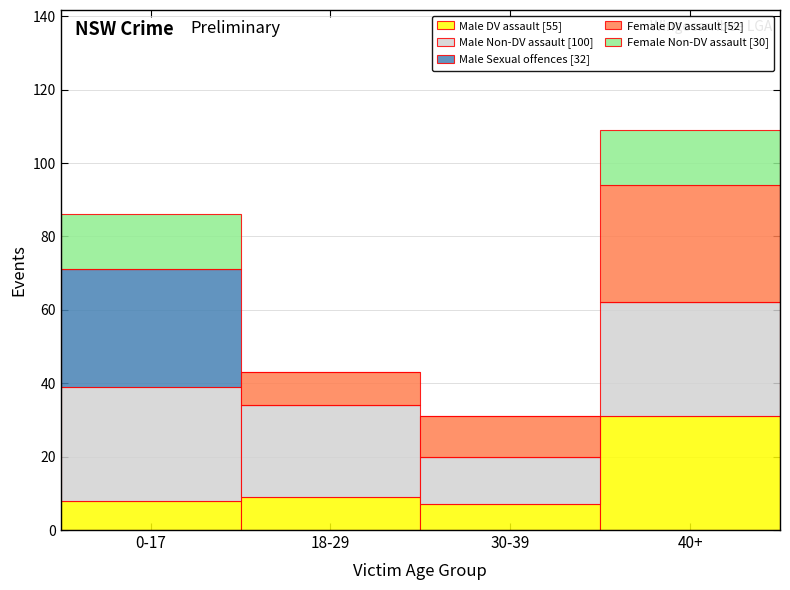

Reading left to right, list the values for the Male DV assault [55] series.

0-17=8	18-29=9	30-39=7	40+=31